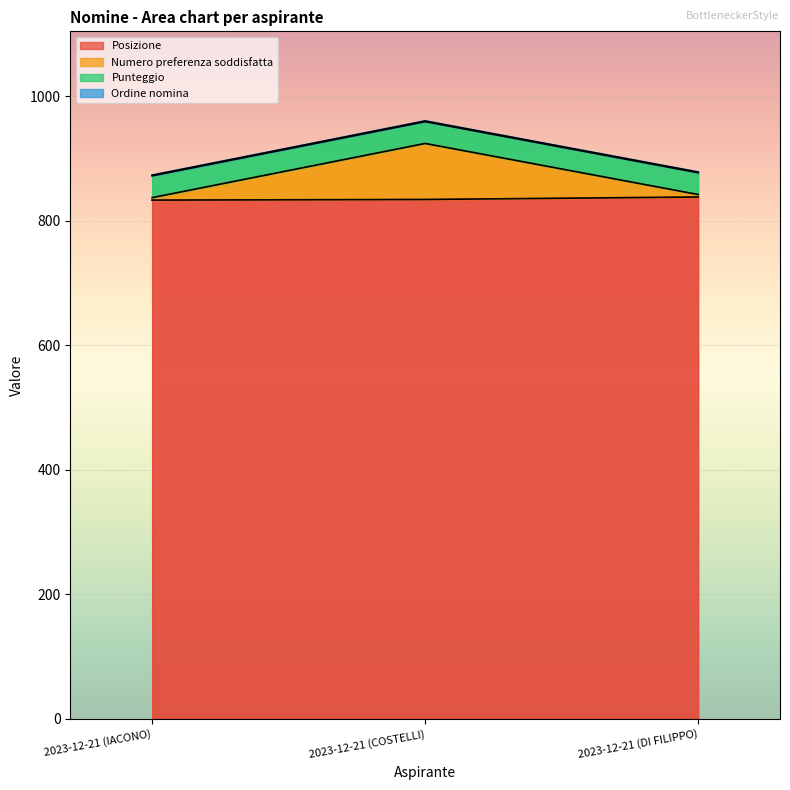

What is the value of the Posizione point at the 3rd from the left?

838